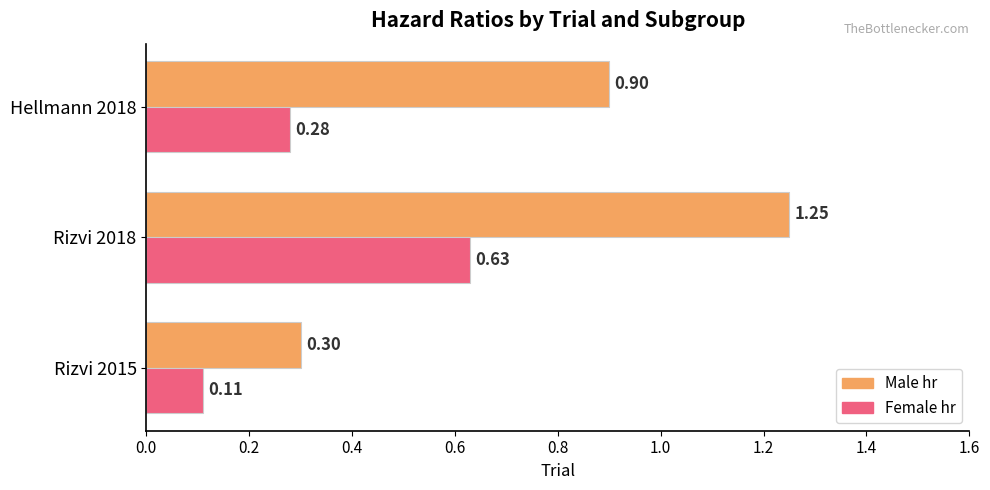

List the labels in order of Male hr value, largest first.

Rizvi 2018, Hellmann 2018, Rizvi 2015